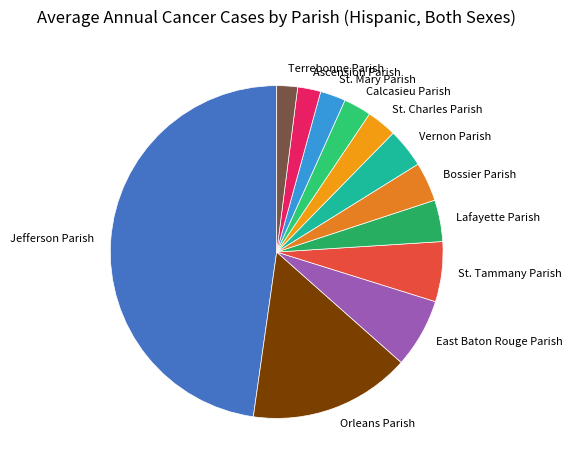

Do Calcasieu Parish and Bossier Parish together represent more than half of the pie?

No